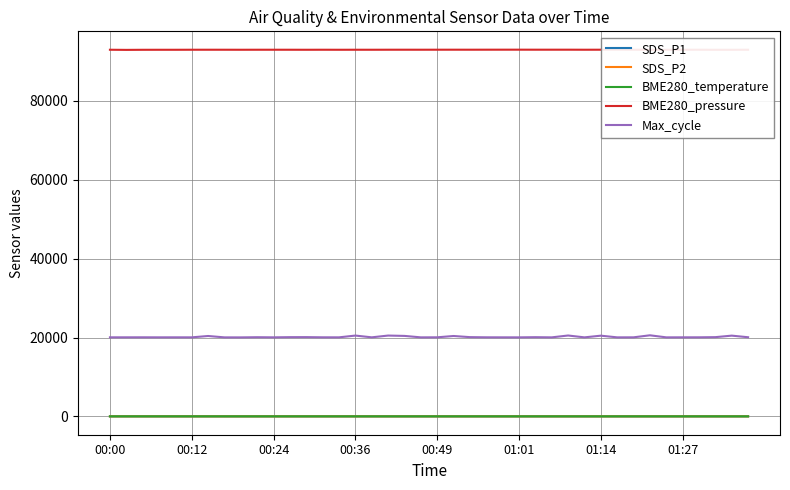

True or false: SDS_P1 and Max_cycle intersect in this chart.

False